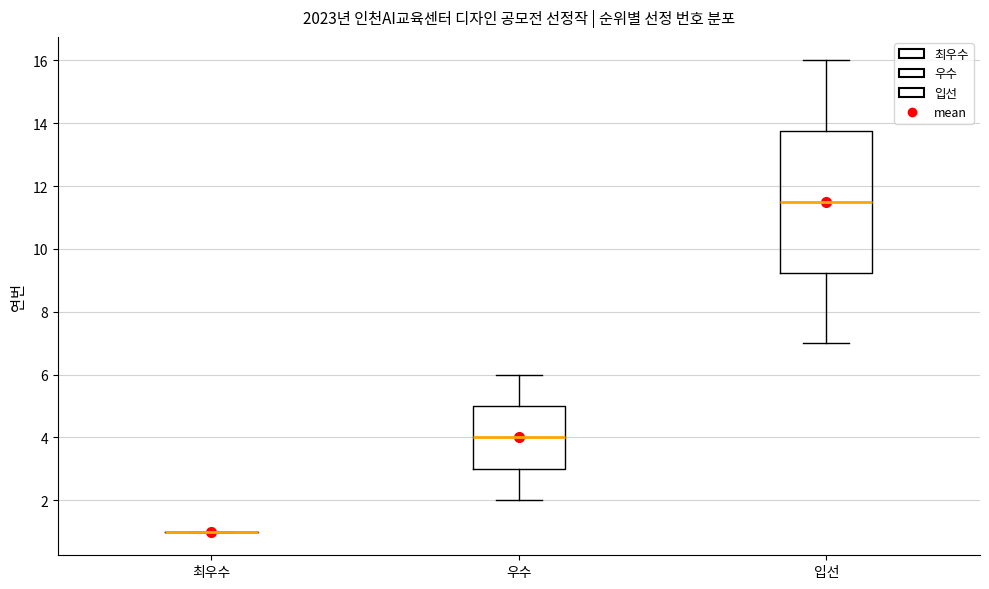

Reading left to right, transcribe this box plot: for each box, give where its median line is, the range the box spans, and where its two whiskers end, as read against the y-axis. The values are not printed on the chart, so give them approximately, as read against the axis.

최우수: box collapsed to a line at 1.0, whiskers 1.0 to 1.0
우수: median 4.0, box 3.0 to 5.0, whiskers 2.0 to 6.0
입선: median 11.6, box 9.2 to 13.8, whiskers 7.0 to 16.0